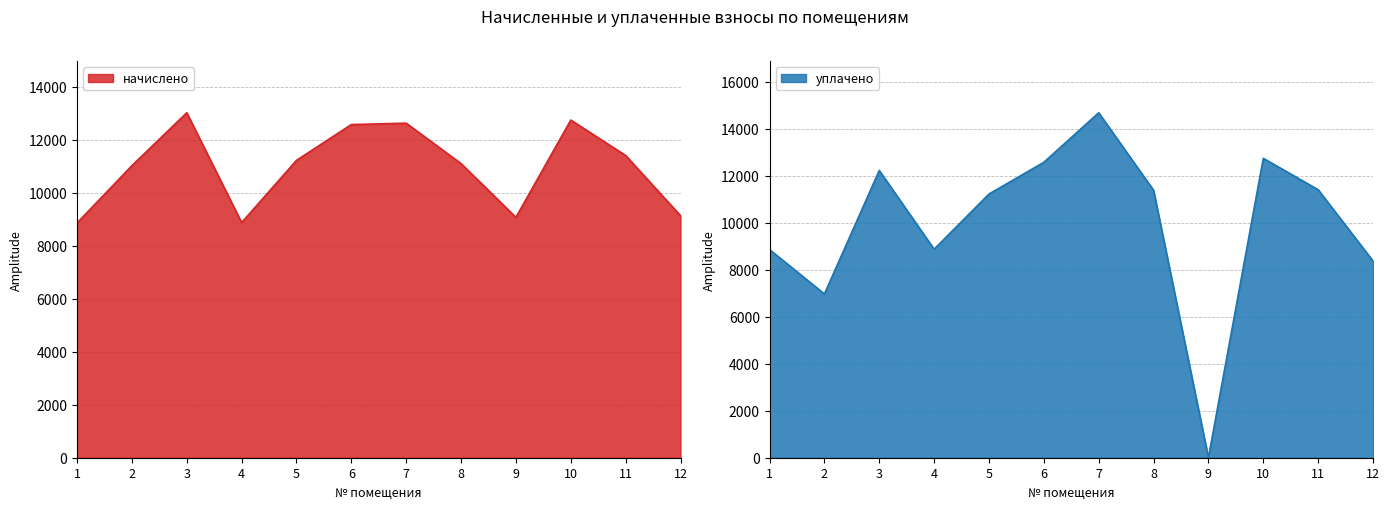

Count the number of data series in this chart.

2